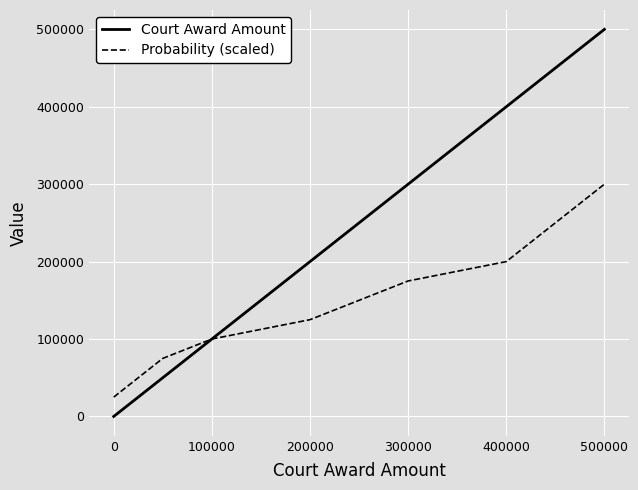

What is the greatest value displayed?

500000